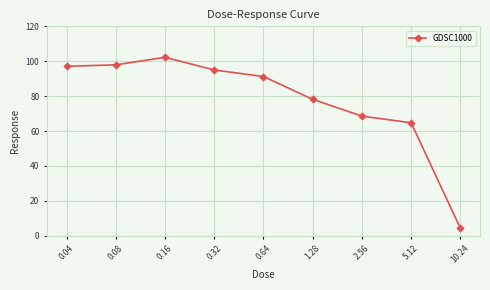

What is the change in value from 5.12 to 10.24?

-60.4